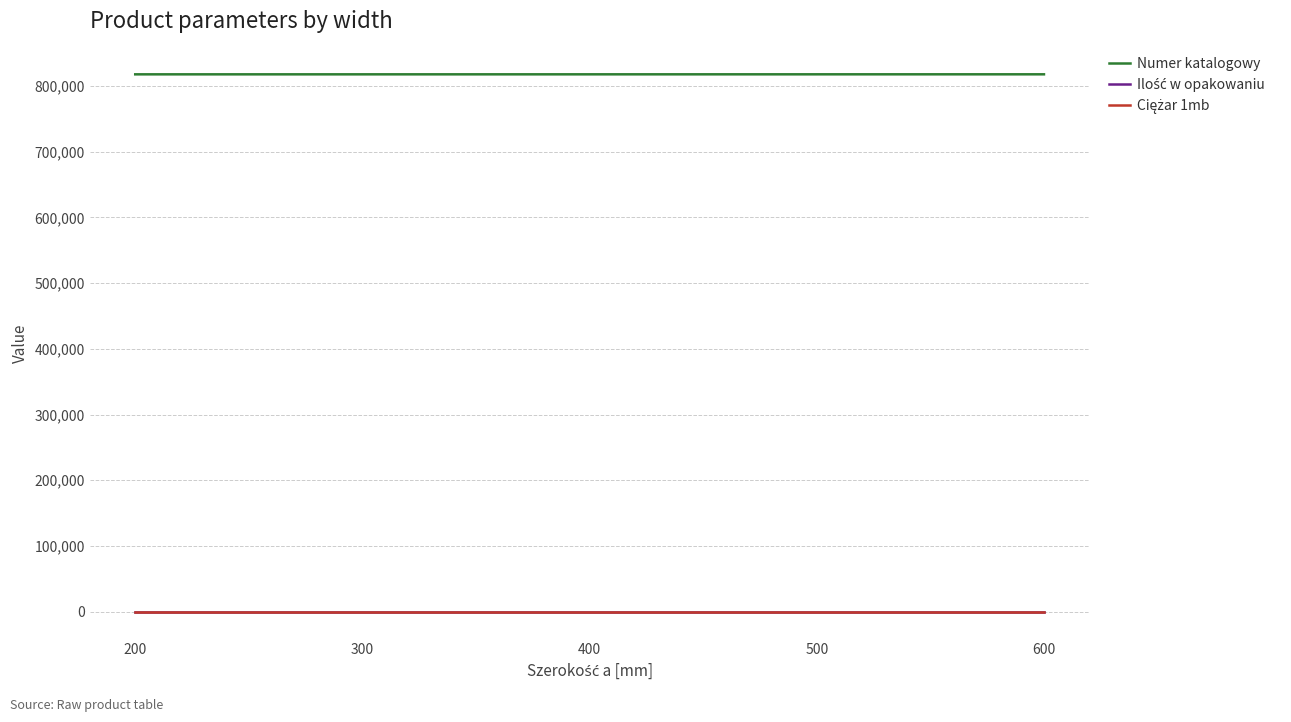

What is the spread (max minus min) of values at 200?

817520